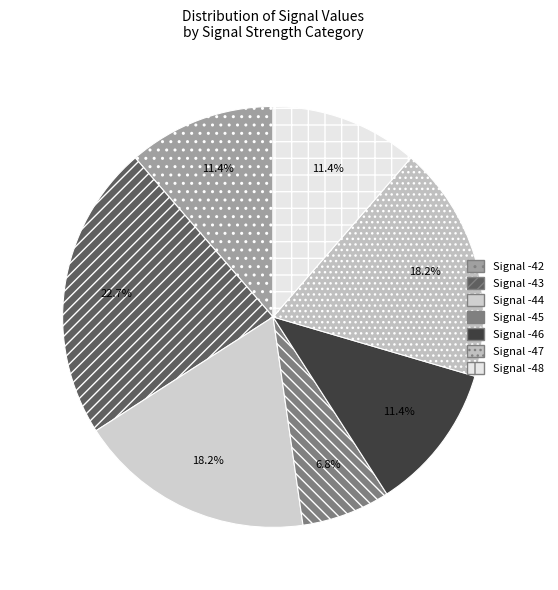

How many slices are in this pie chart?

7